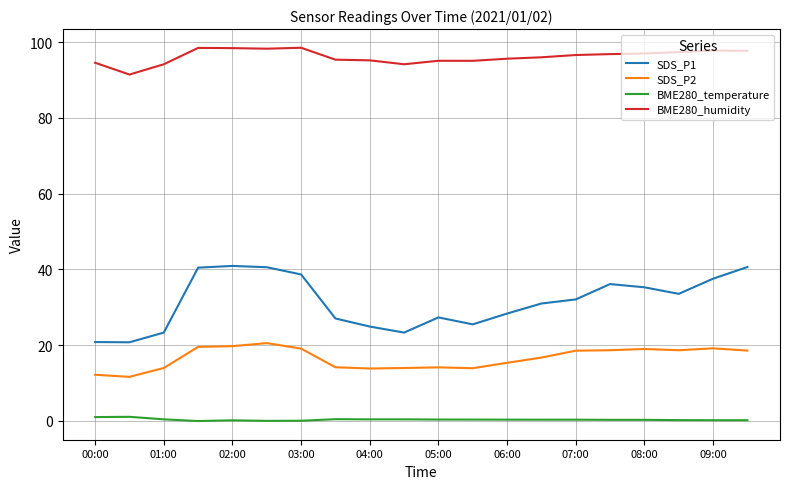

What is the difference between the maximum and minimum values in the SDS_P2 series?

8.9